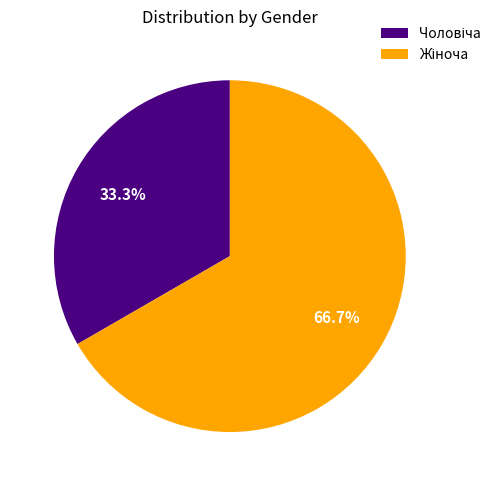

Is there any slice that represents more than half of the pie?

Yes